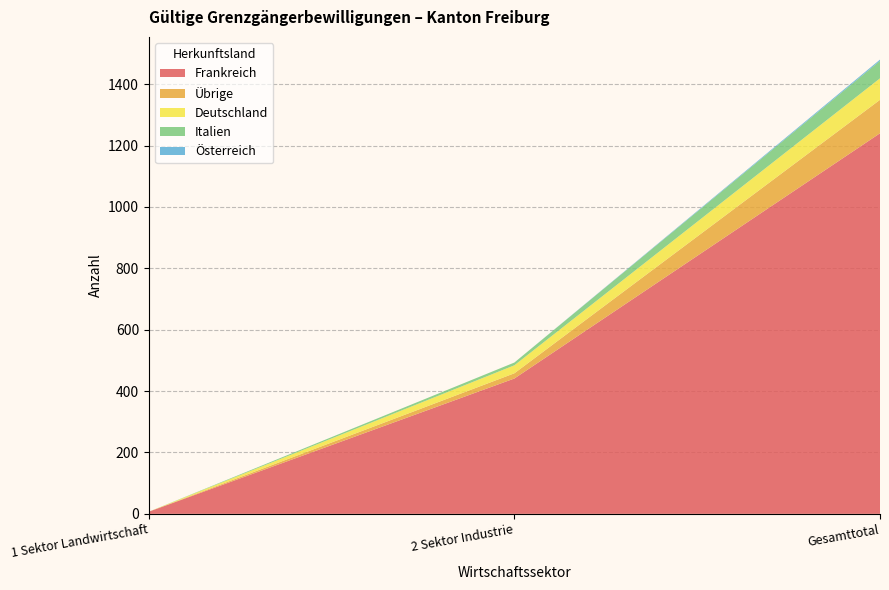

Reading left to right, extract all data points from this chart.

Frankreich: 7	441	1240
Übrige: 0	17	109
Deutschland: 0	26	70
Italien: 0	9	57
Österreich: 0	0	4